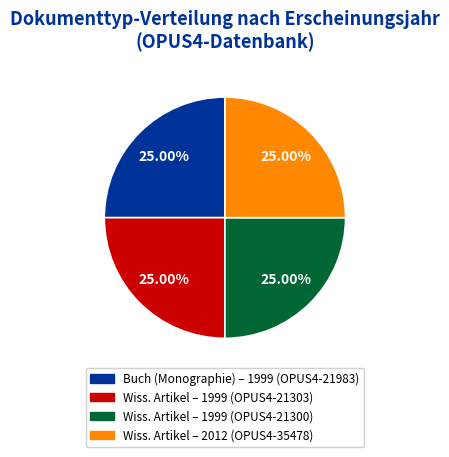

How many segments does this pie chart have?

4